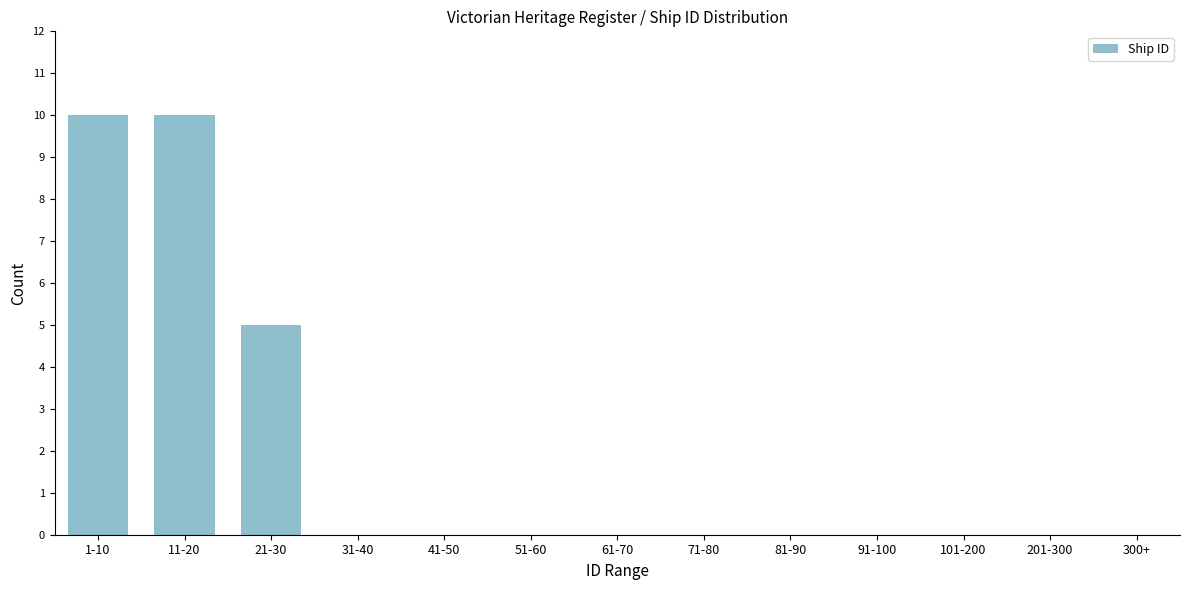

Reading right to left, transcribe all the data shown in this chart.

300+=0	201-300=0	101-200=0	91-100=0	81-90=0	71-80=0	61-70=0	51-60=0	41-50=0	31-40=0	21-30=5	11-20=10	1-10=10